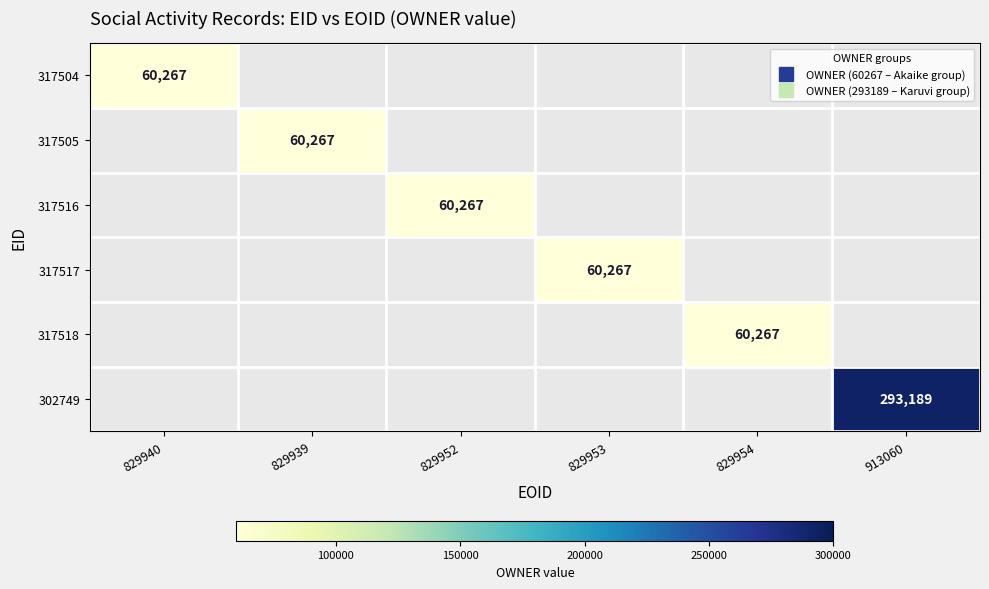

List the series in order of their overall mean, lowest first.

317504, 317505, 317516, 317517, 317518, 302749